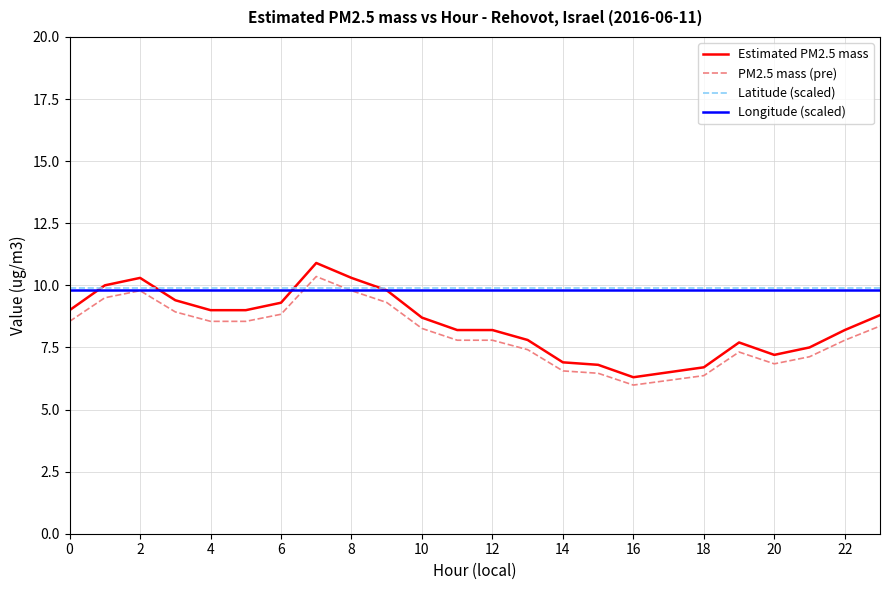

What is the minimum value for Estimated PM2.5 mass?

6.3